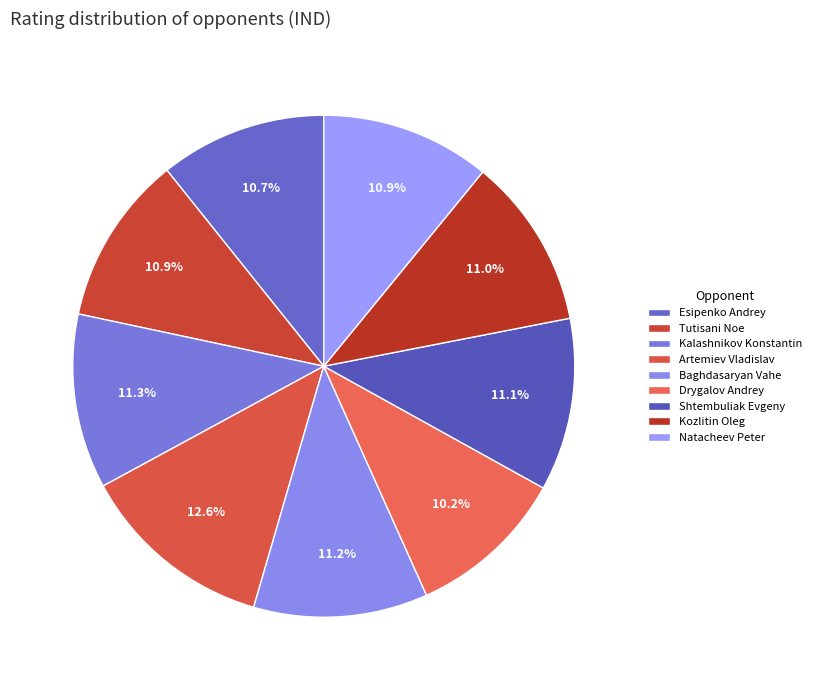

Does Tutisani Noe account for over 50% of the chart?

No